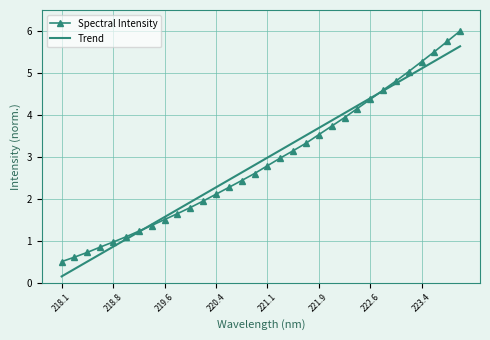

Rank the series by their maximum value, from highest to lowest.

Spectral Intensity, Trend